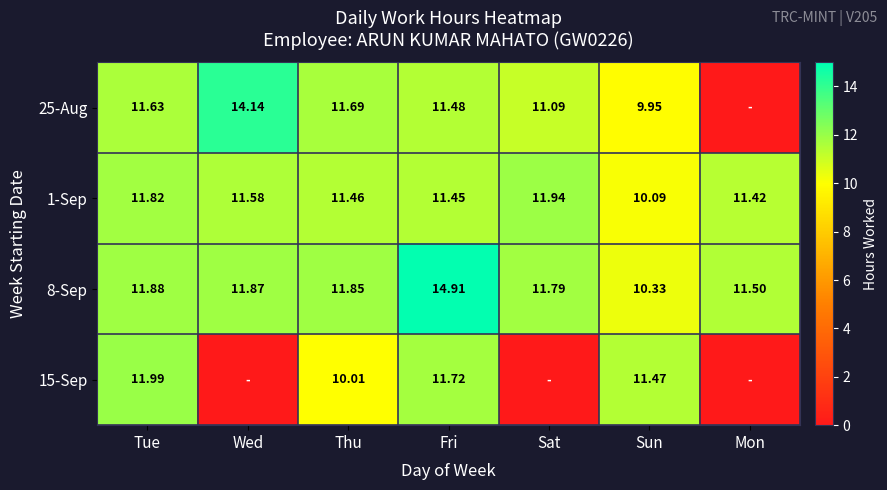

Which category has the highest value in the 8-Sep series?

Fri